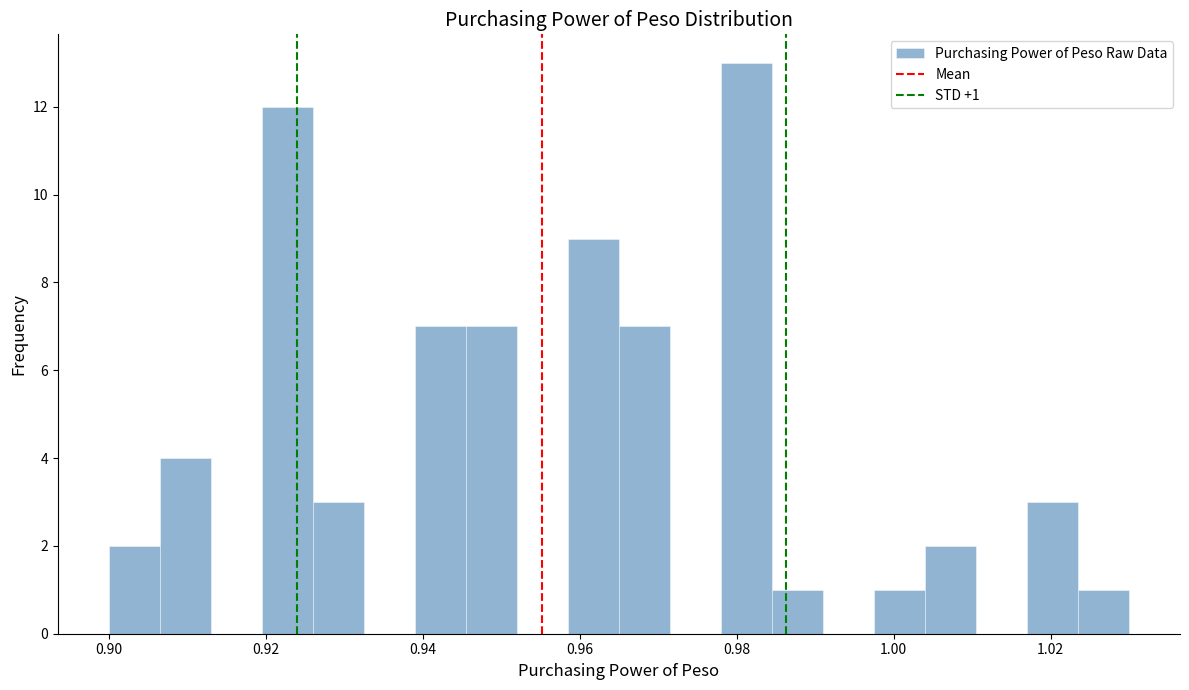

Read against the x-axis, roughly where is the centre of the tallest bar?

0.982